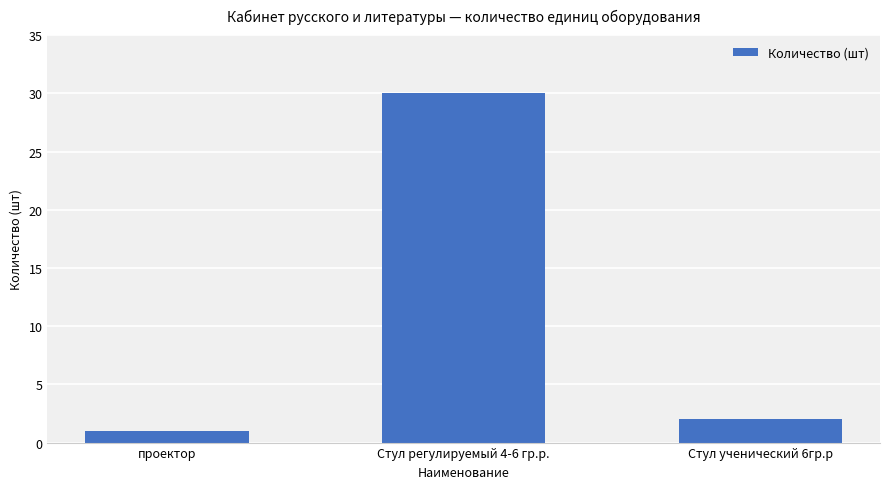

What is the maximum value shown in the chart?

30